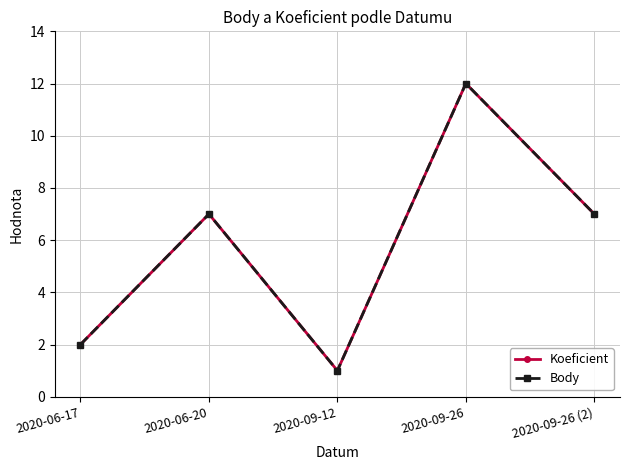

Does the chart have visible grid lines?

Yes